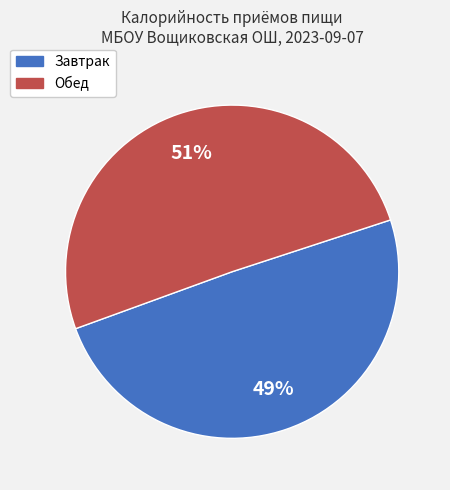

Is the sum of Завтрак and Обед greater than half?

Yes